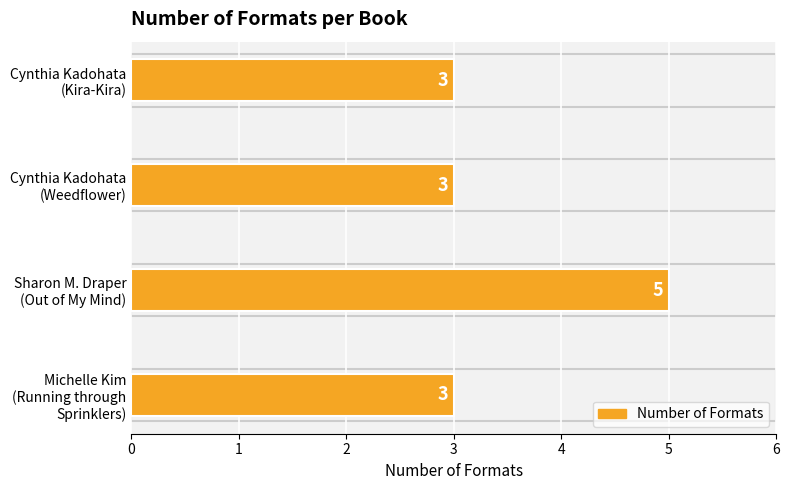

What is the greatest value displayed?

5